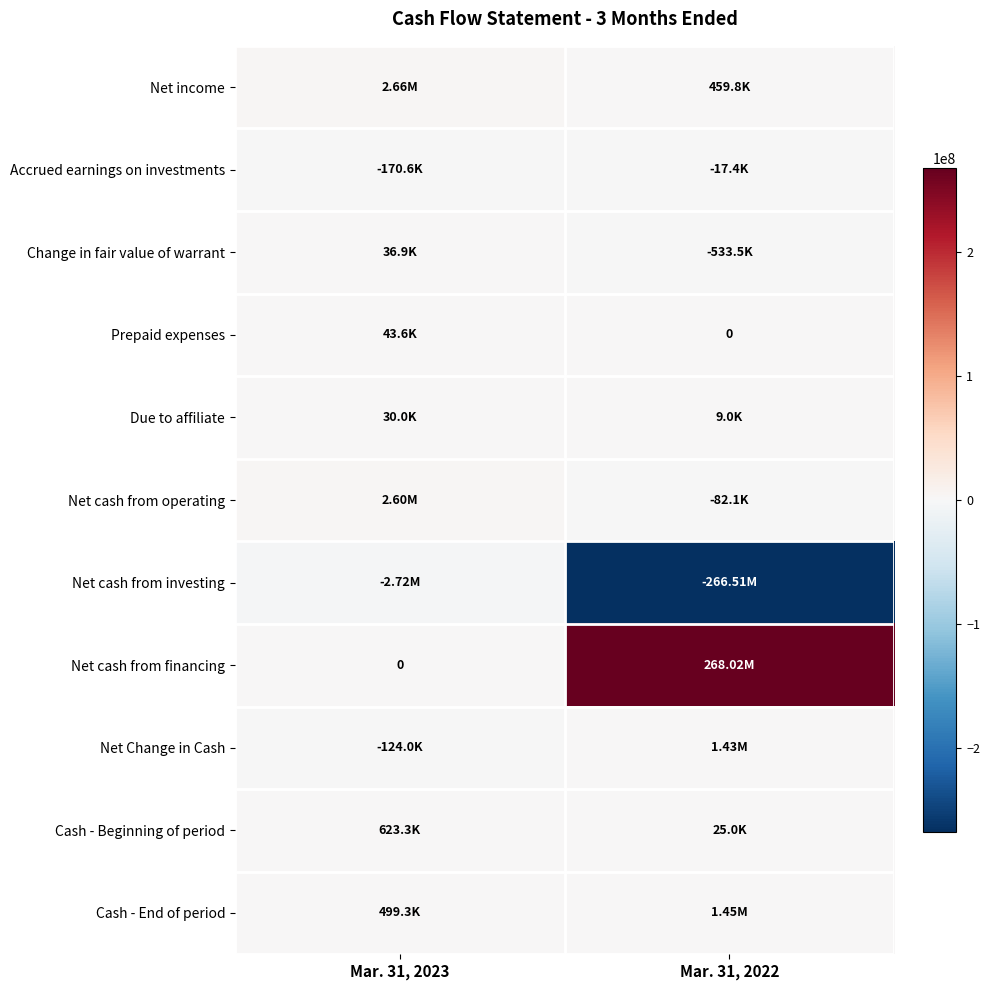

How many series are shown in this chart?

11